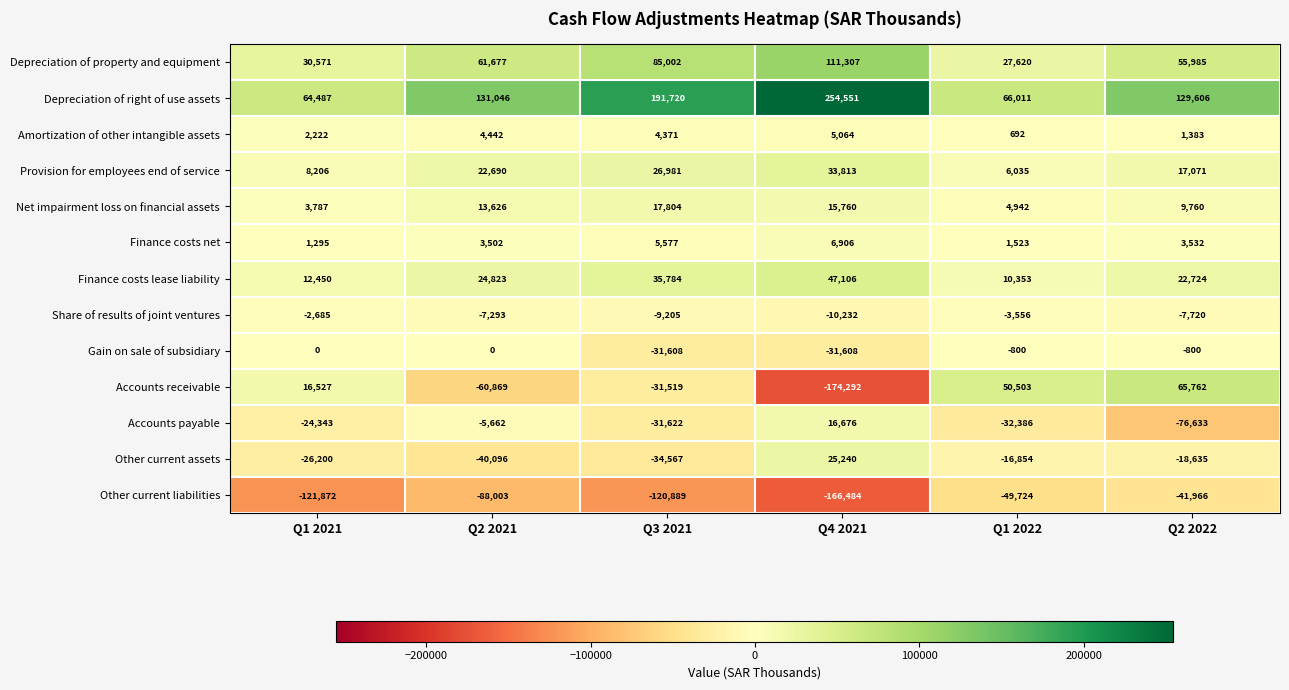

What is the sum of all Finance costs lease liability values?

153240